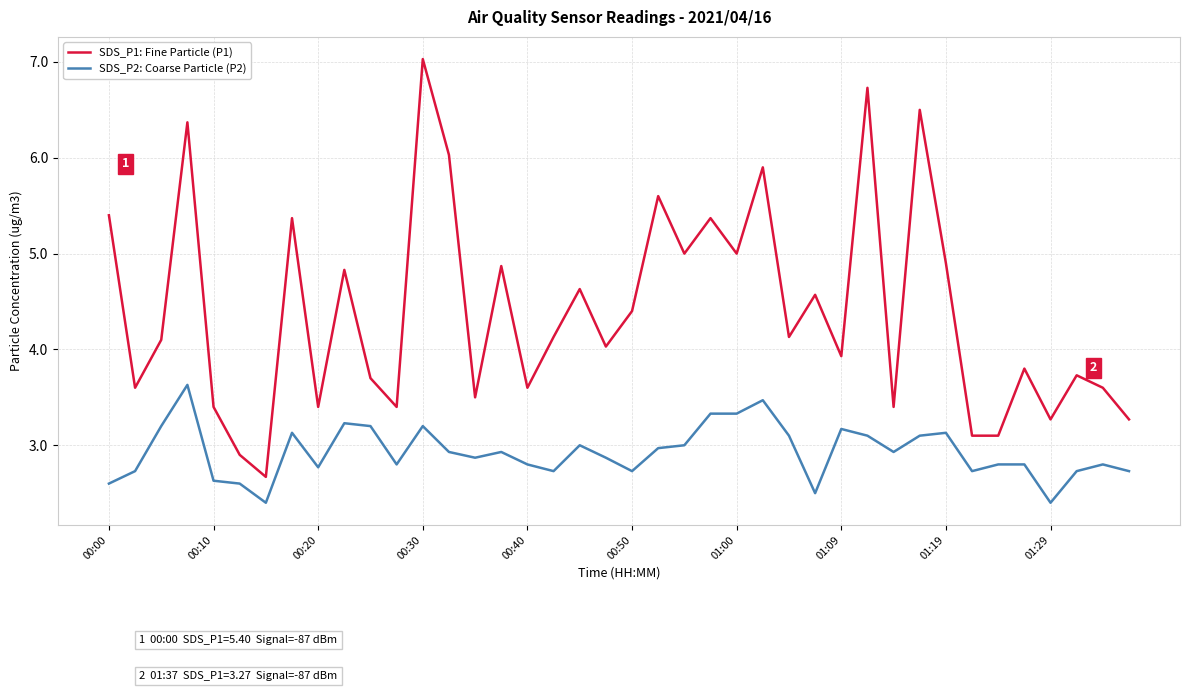

How many lines are shown in the chart?

2